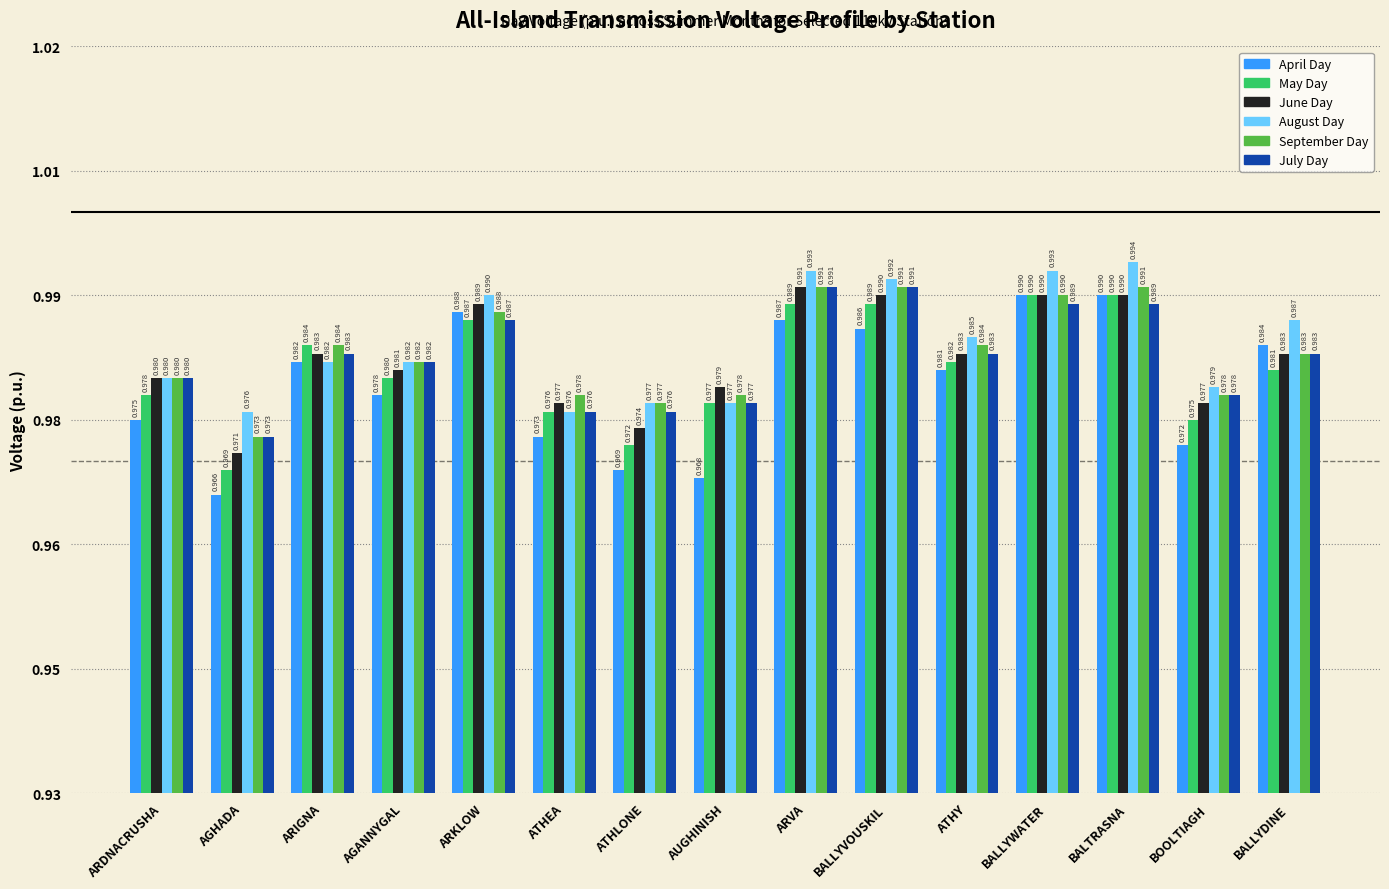

What are all the series names shown in the legend?

April Day, May Day, June Day, August Day, September Day, July Day